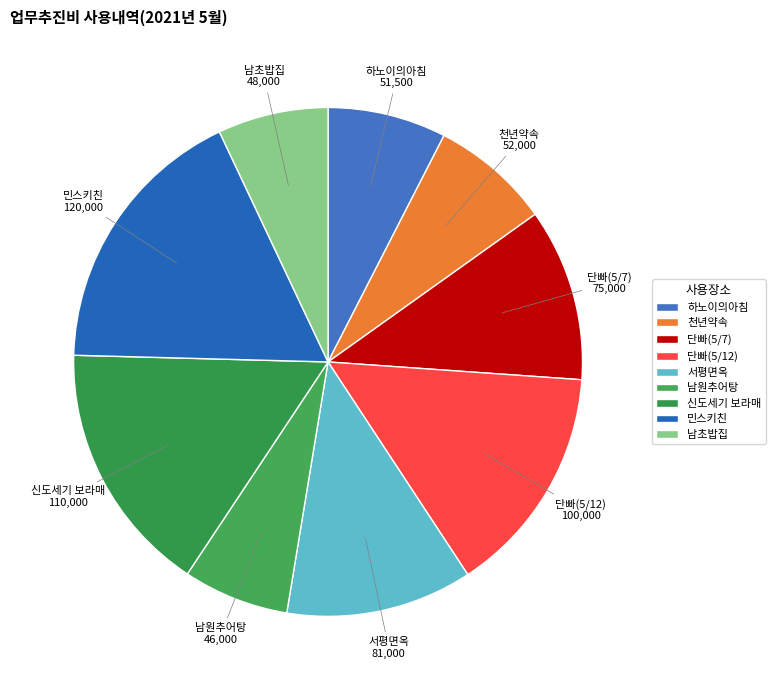

Is 민스키친 the majority of the pie?

No